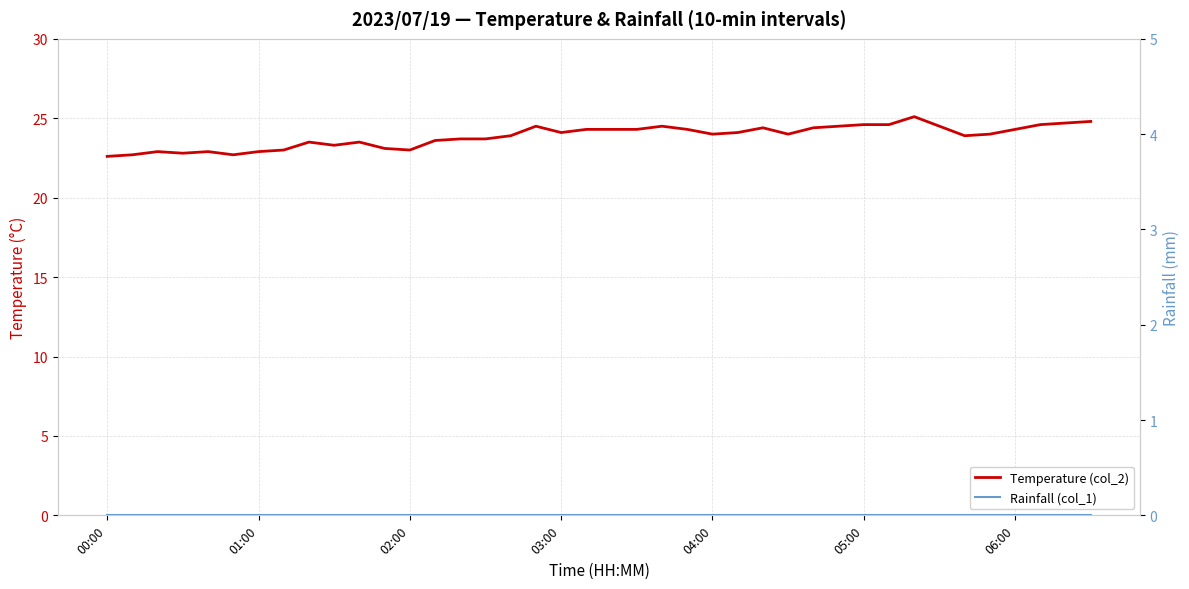

The Temperature (col_2) series shows 24.8 at 39. True or false?

True